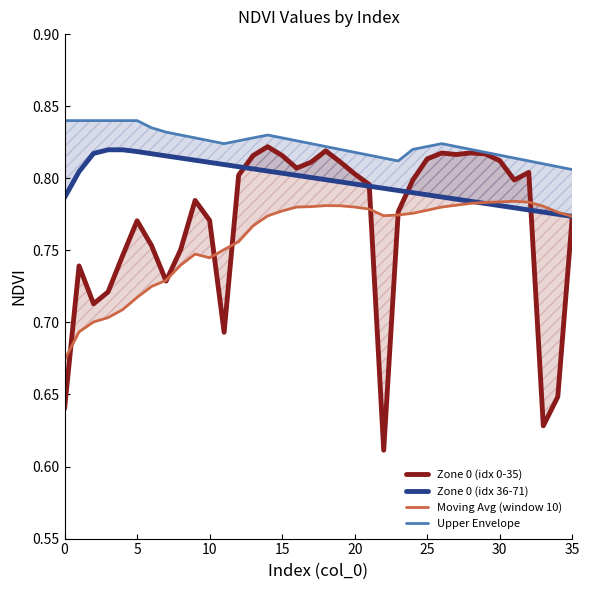

At which category does Upper Envelope reach its first local valley?

11